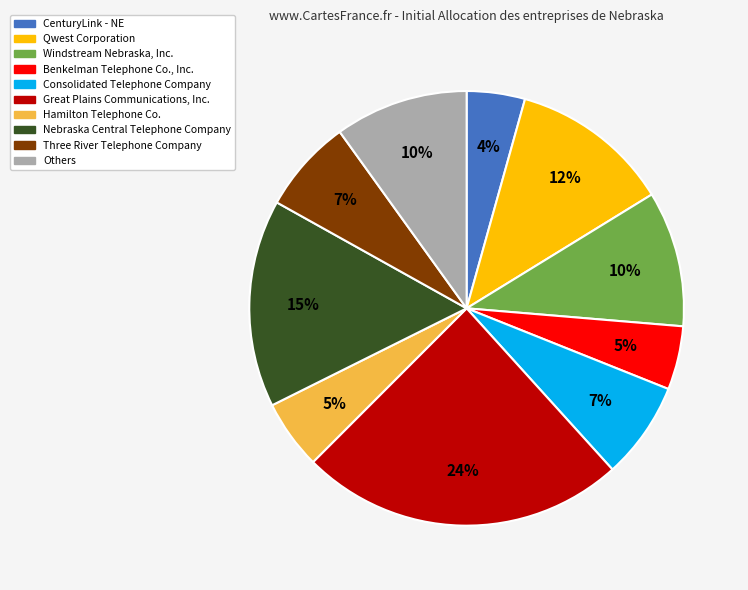

To the nearest percent, what is the average slice percentage?

10%